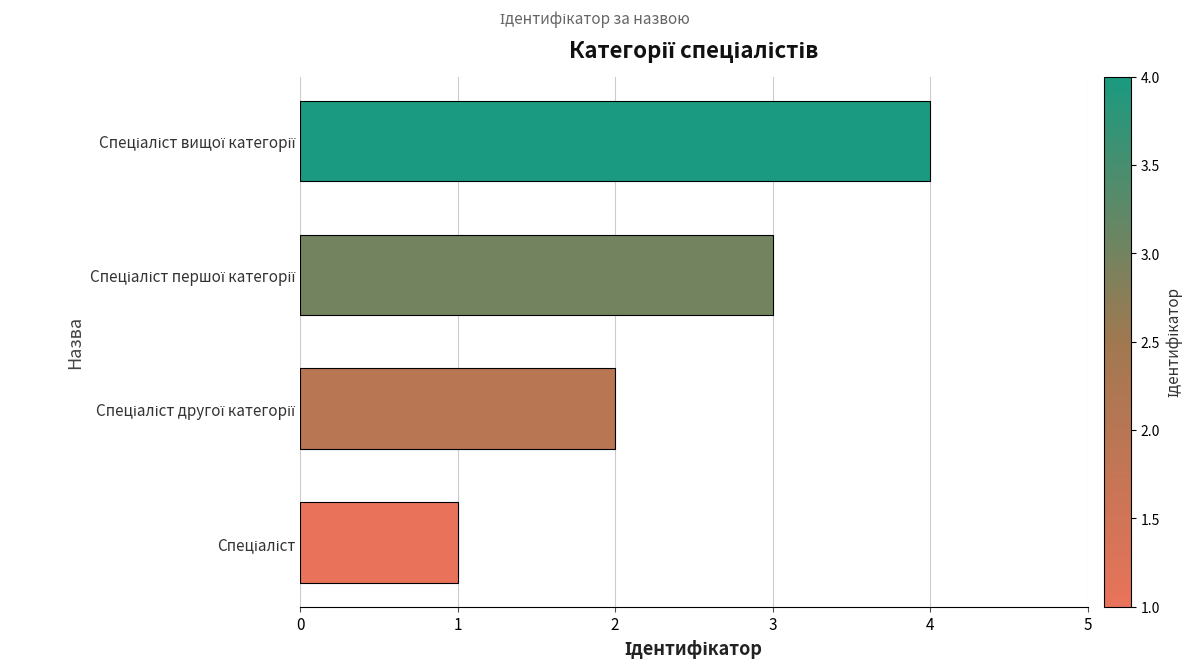

How many values are between 2 and 4?

3